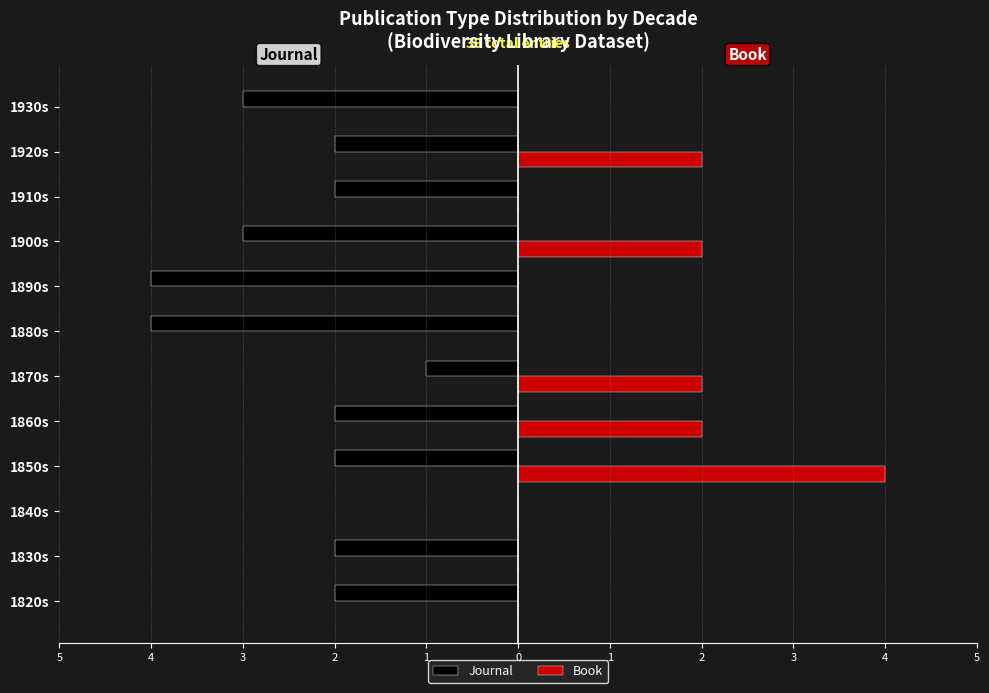

What are all the series names shown in the legend?

Journal, Book